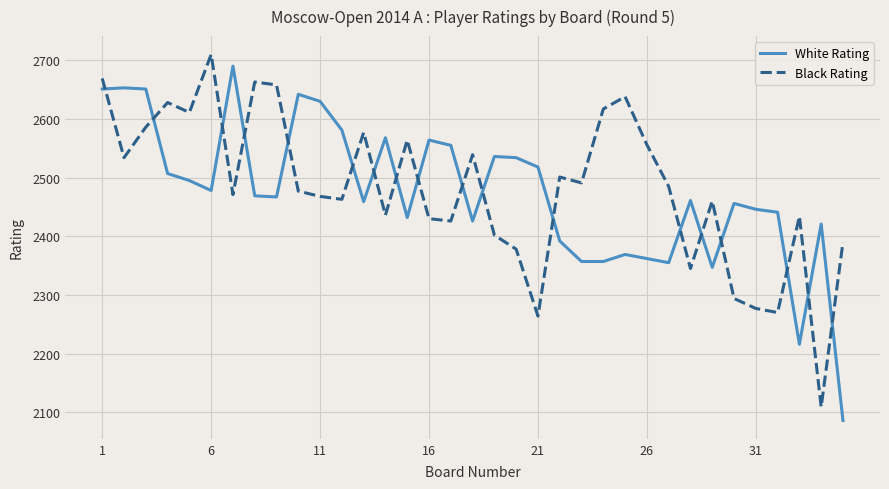

Which series ends up on top after the final intersection of White Rating and Black Rating?

Black Rating